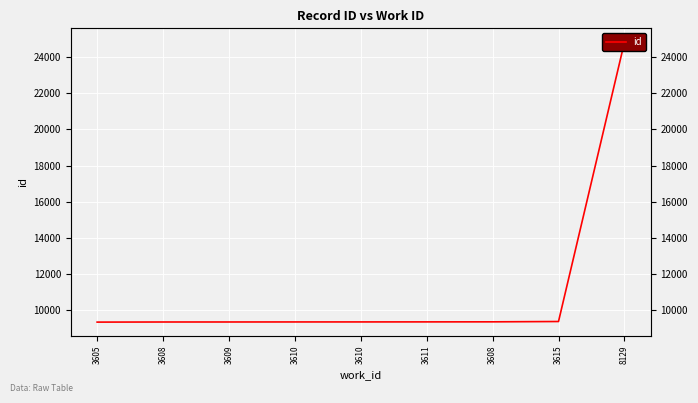

How many lines are shown in the chart?

1